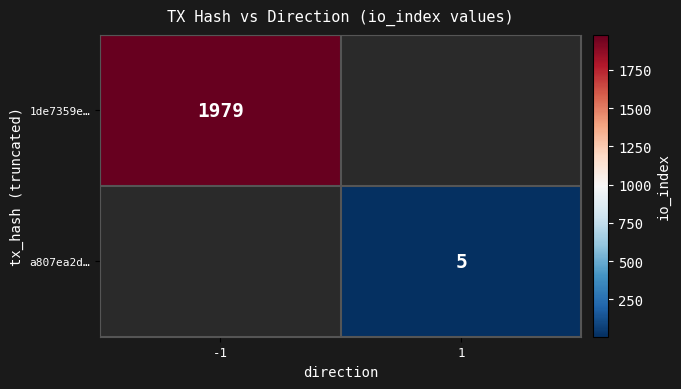

At how many categories does at least one series exceed 33?

1